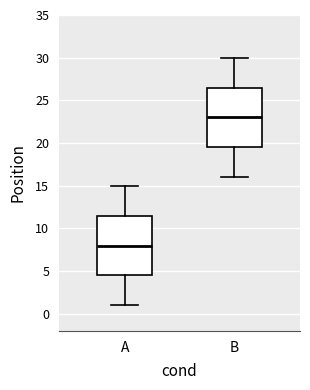

Which box has the lowest median line?

A